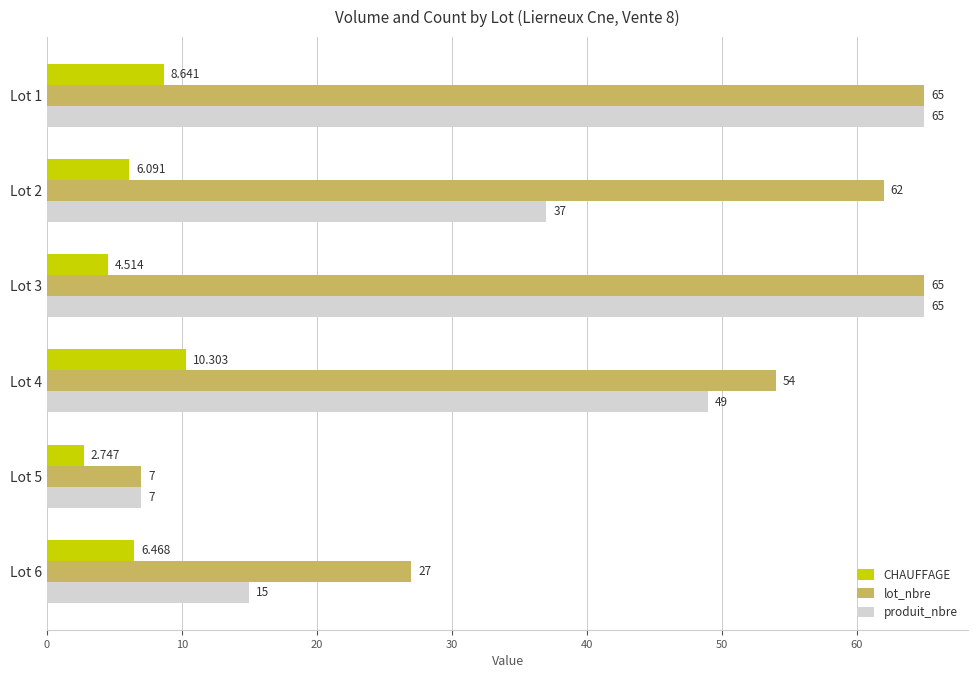

Is the value of produit_nbre at Lot 3 greater than the value of CHAUFFAGE at Lot 6?

Yes